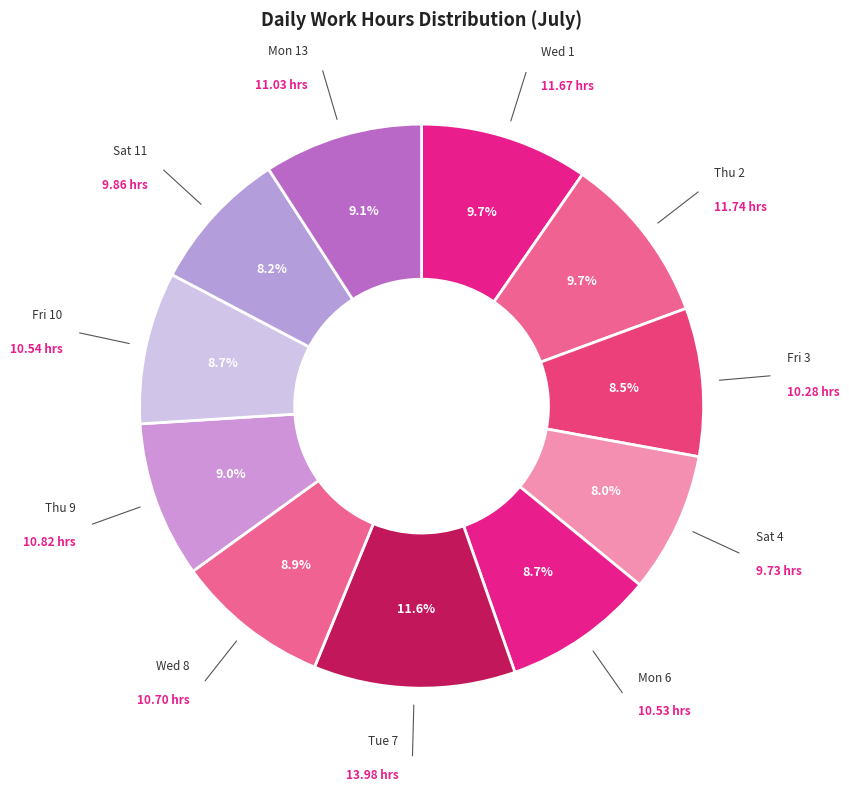

To the nearest percent, what is the difference between the largest and smallest slice percentages?

4%